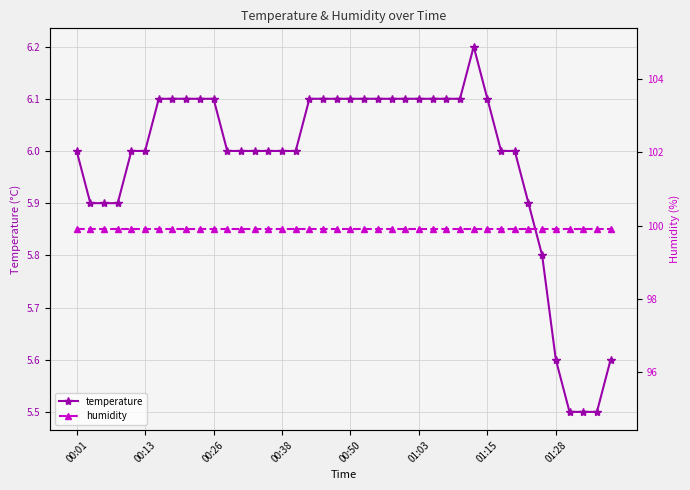

What is the spread (max minus min) of values at 21?

93.8